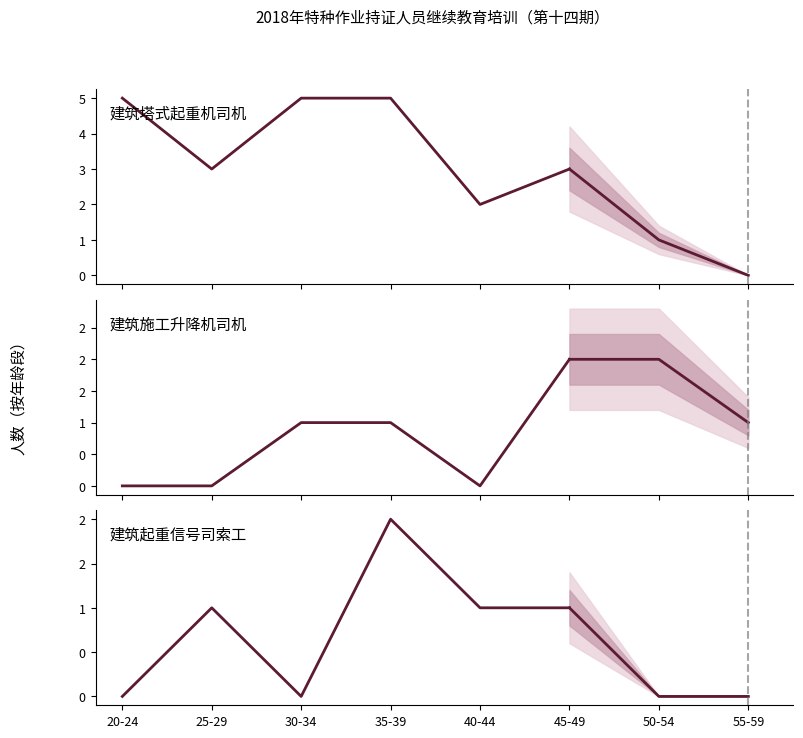

Which series changed the most between 30-34 and 45-49?

建筑塔式起重机司机